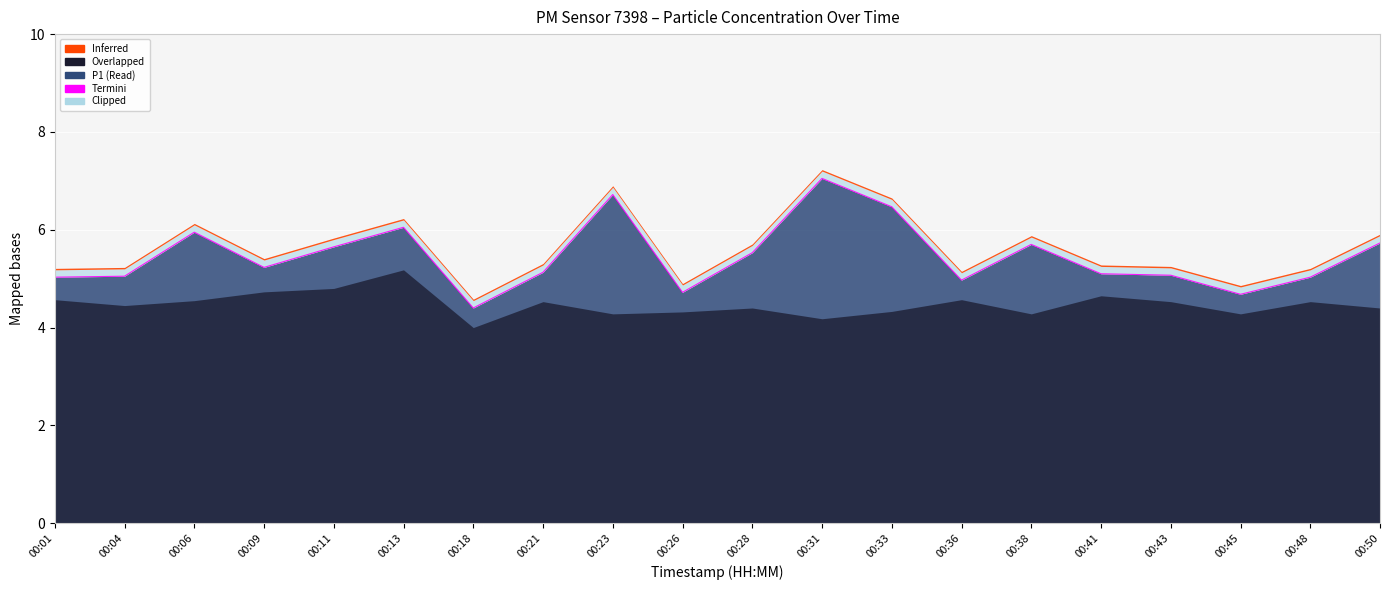

What is the average value?

5.5